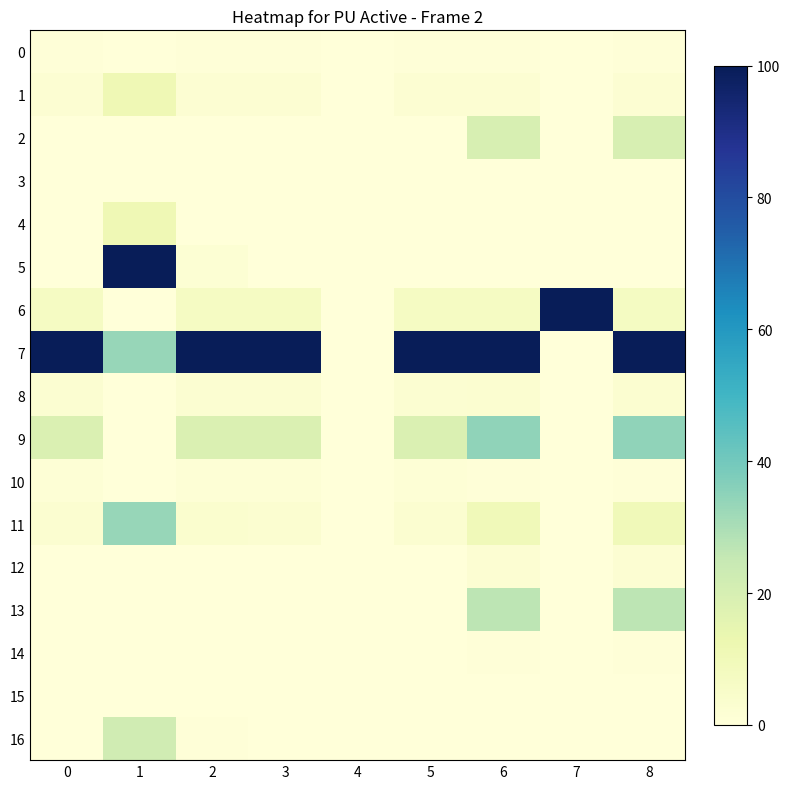

What is the maximum value shown in the chart?

100.0